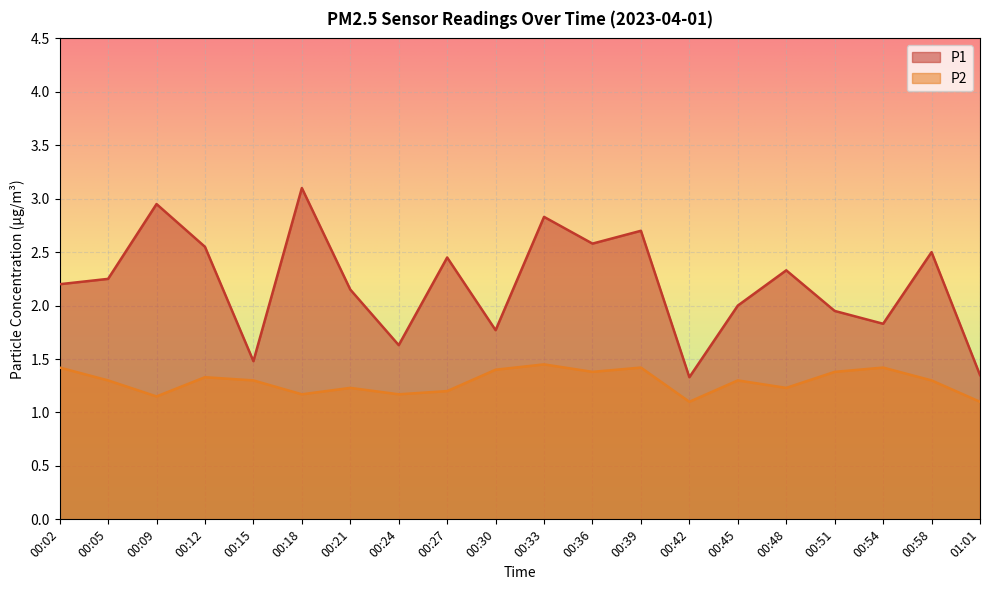

The value of P1 at 00:58 is 2.5. True or false?

True